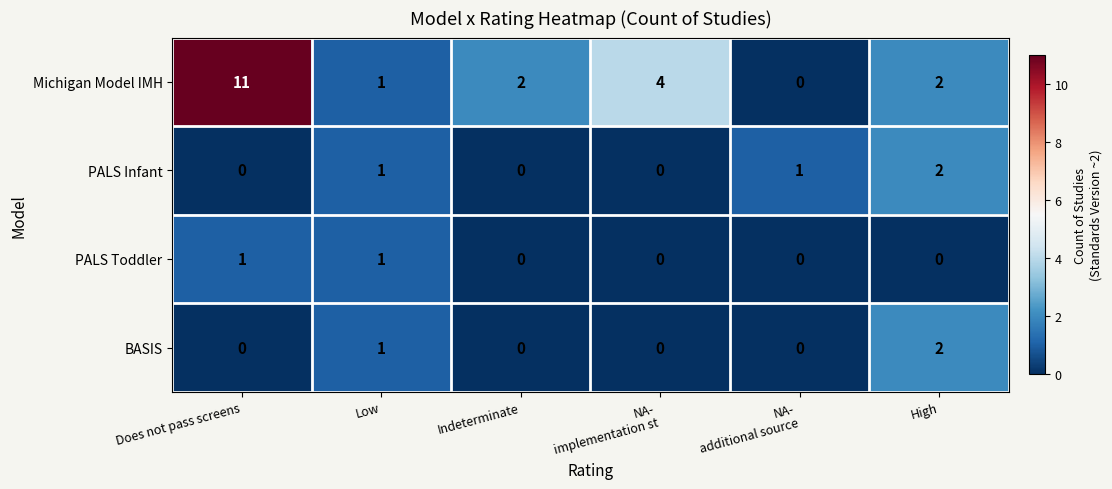

What is the greatest value displayed?

11